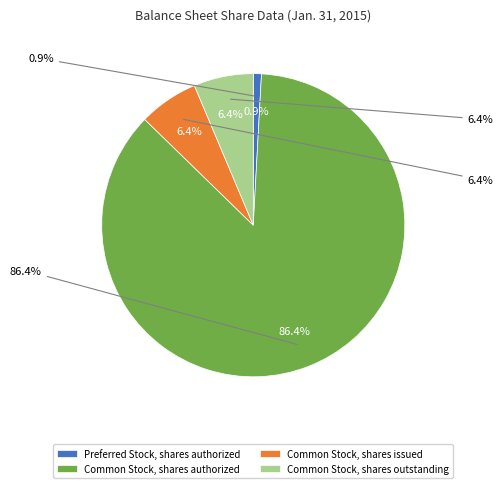

What percentage is NOT represented by Preferred Stock, shares authorized?

99.1%